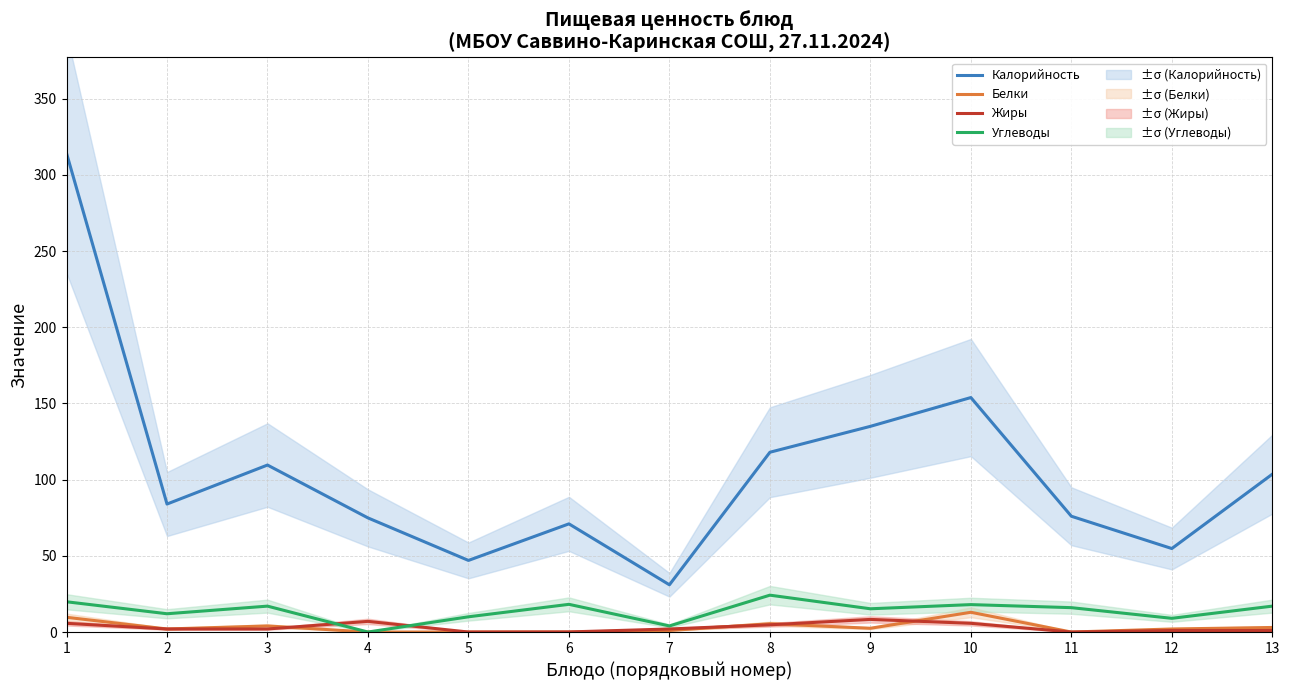

What is the difference between the second highest and second lowest values in the Жиры series?

7.0